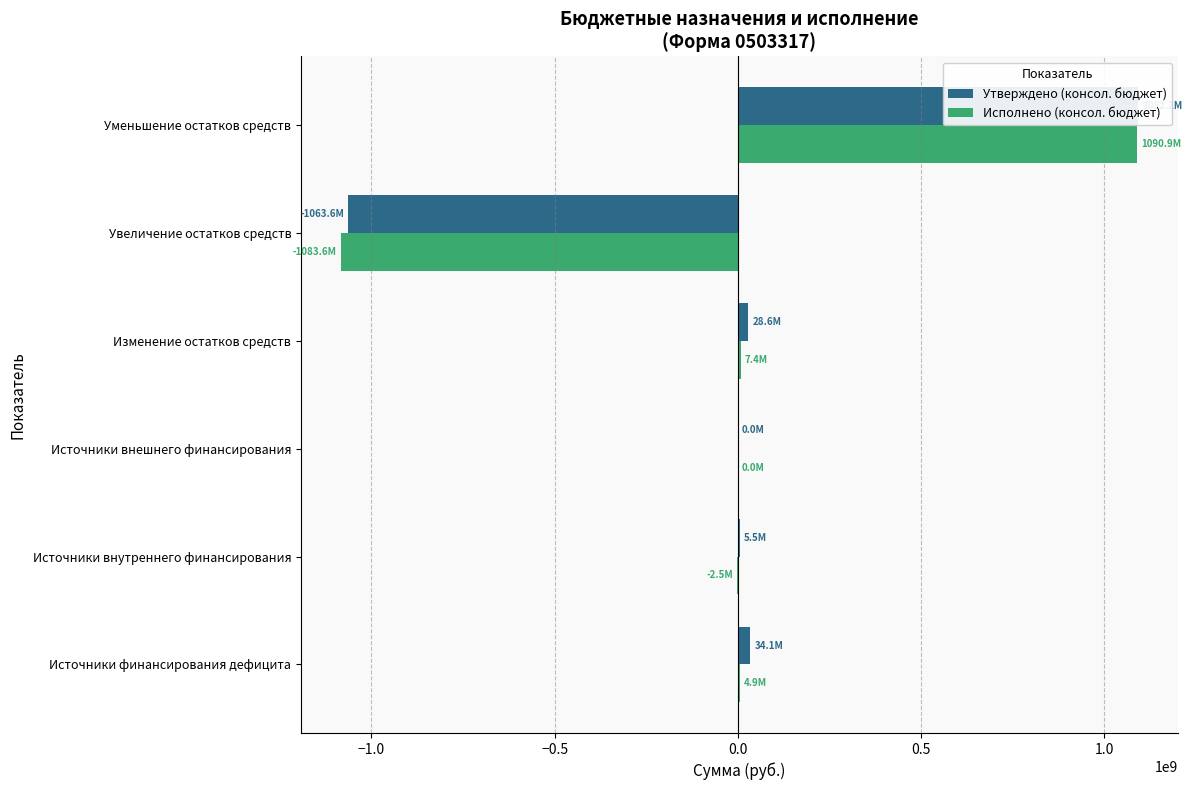

Count the number of categories in the chart.

6